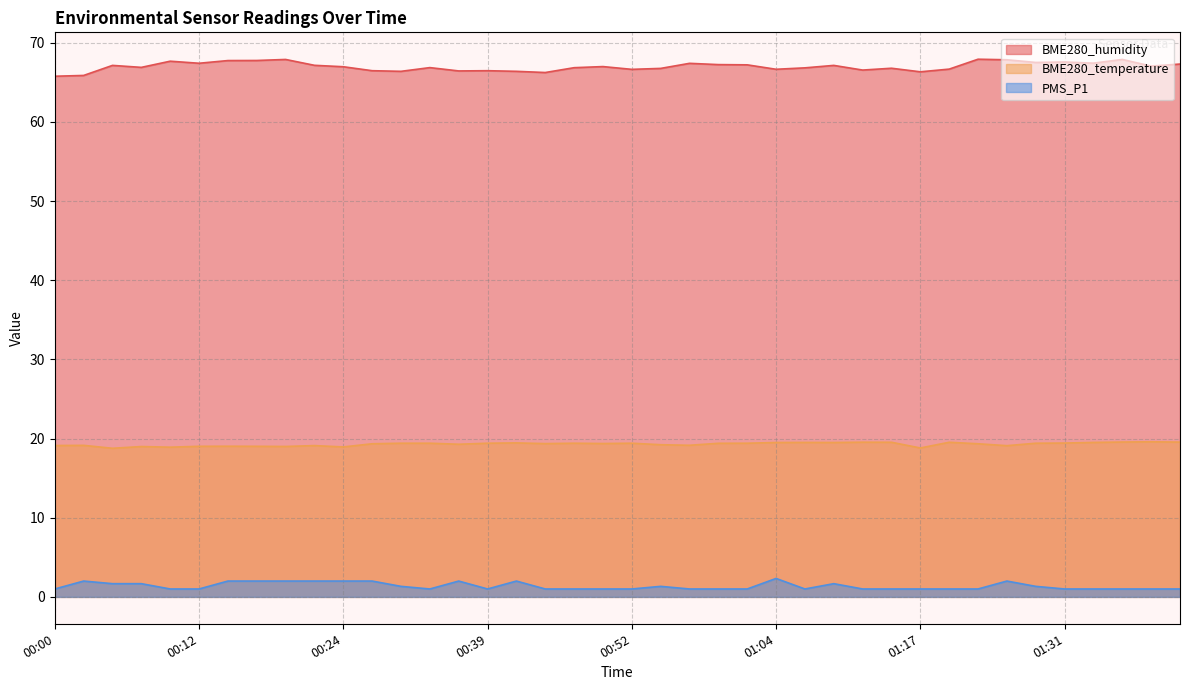

What is the value of the BME280_humidity point at the 36th from the left?

67.6